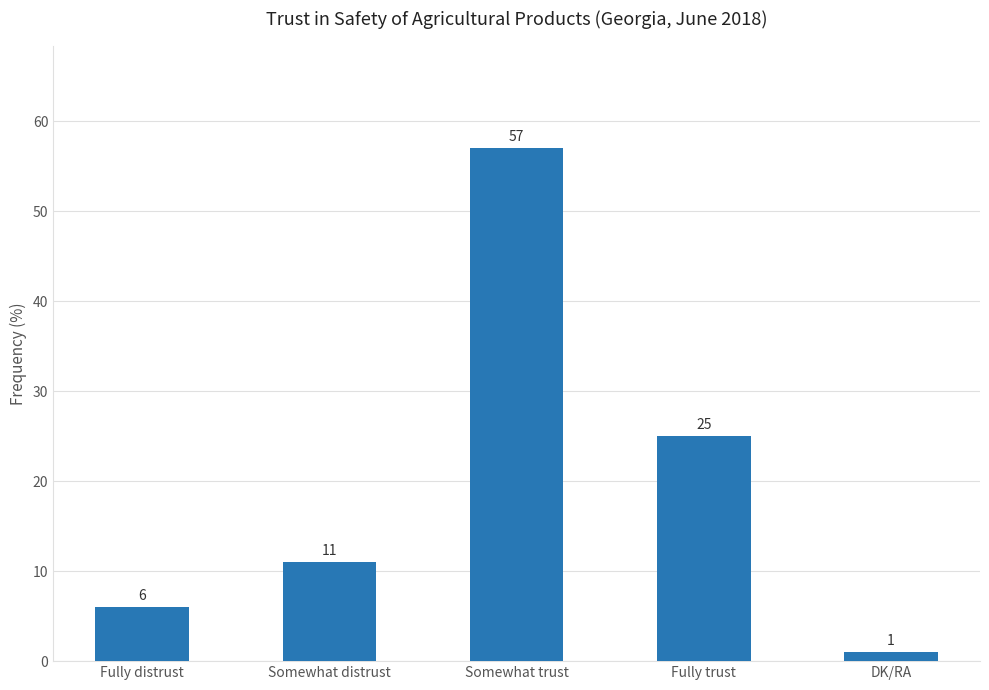

At which label is the value closest to 29?

Fully trust